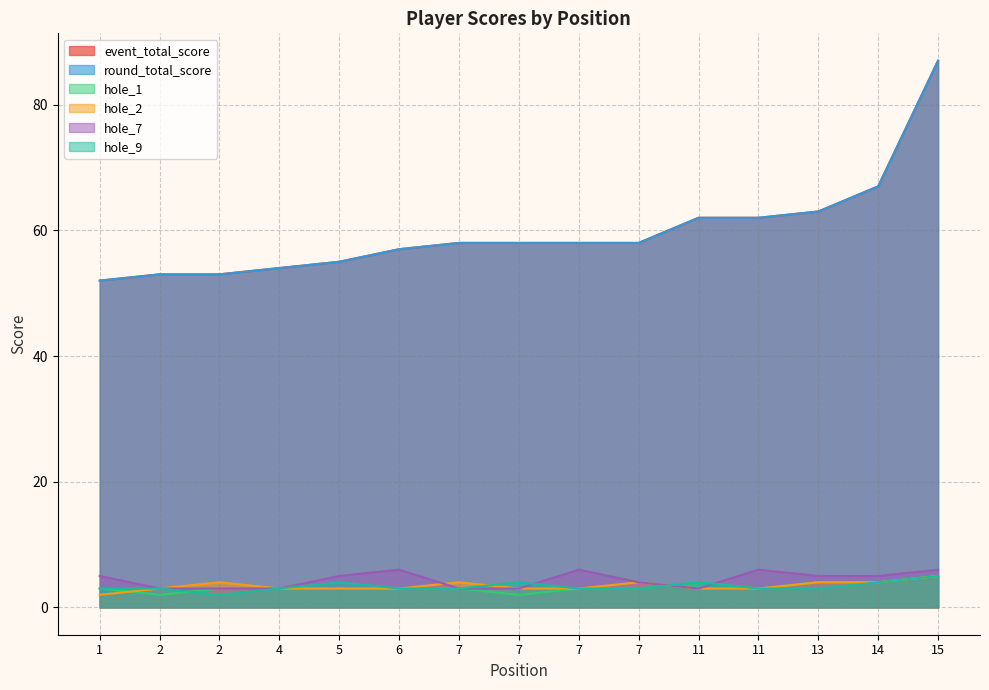

What is the approximate value of hole_1 at 2?

3